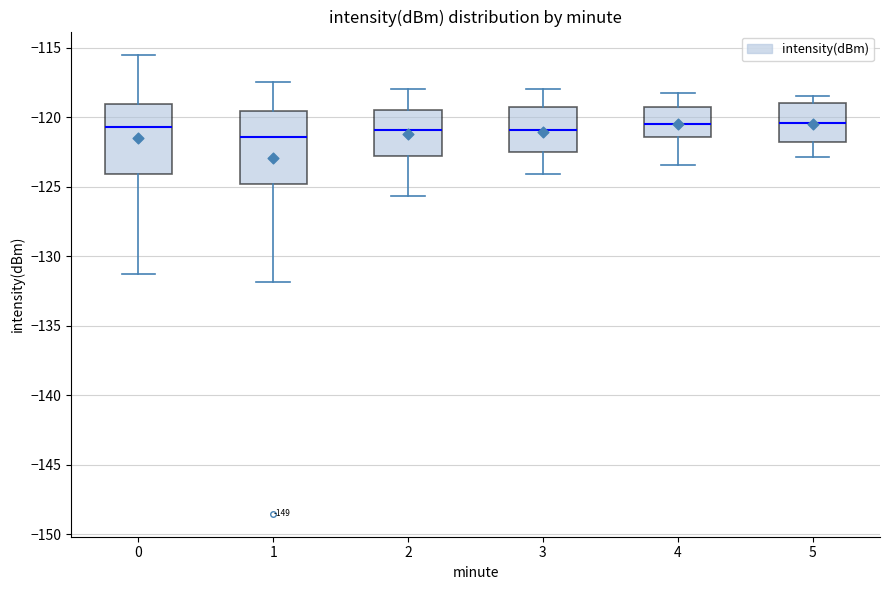

Reading left to right, read every box against the y-axis: the position of its median line, the range the box covers, and the ends of its whiskers. The values are not printed on the chart, so give them approximately, as read against the axis.

0: median -120.5, box -124.0 to -119.0, whiskers -131.0 to -115.5
1: median -121.5, box -125.0 to -119.5, whiskers -132.0 to -117.5
2: median -121.0, box -123.0 to -119.5, whiskers -125.5 to -118.0
3: median -121.0, box -122.5 to -119.5, whiskers -124.0 to -118.0
4: median -120.5, box -121.5 to -119.5, whiskers -123.5 to -118.0
5: median -120.5, box -122.0 to -119.0, whiskers -123.0 to -118.5